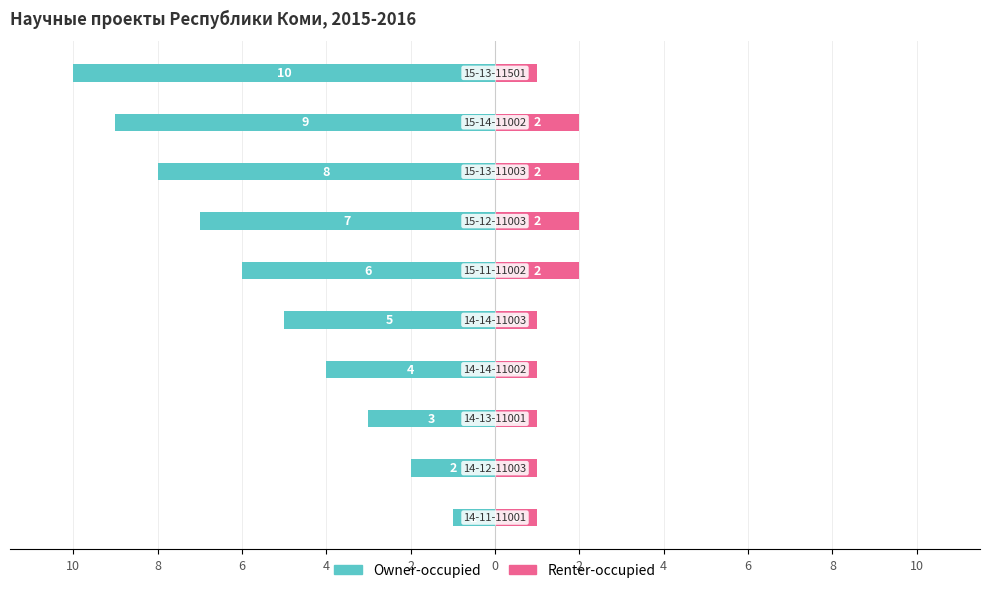

What is the value of the Renter-occupied bar at the 8th from the left?

1